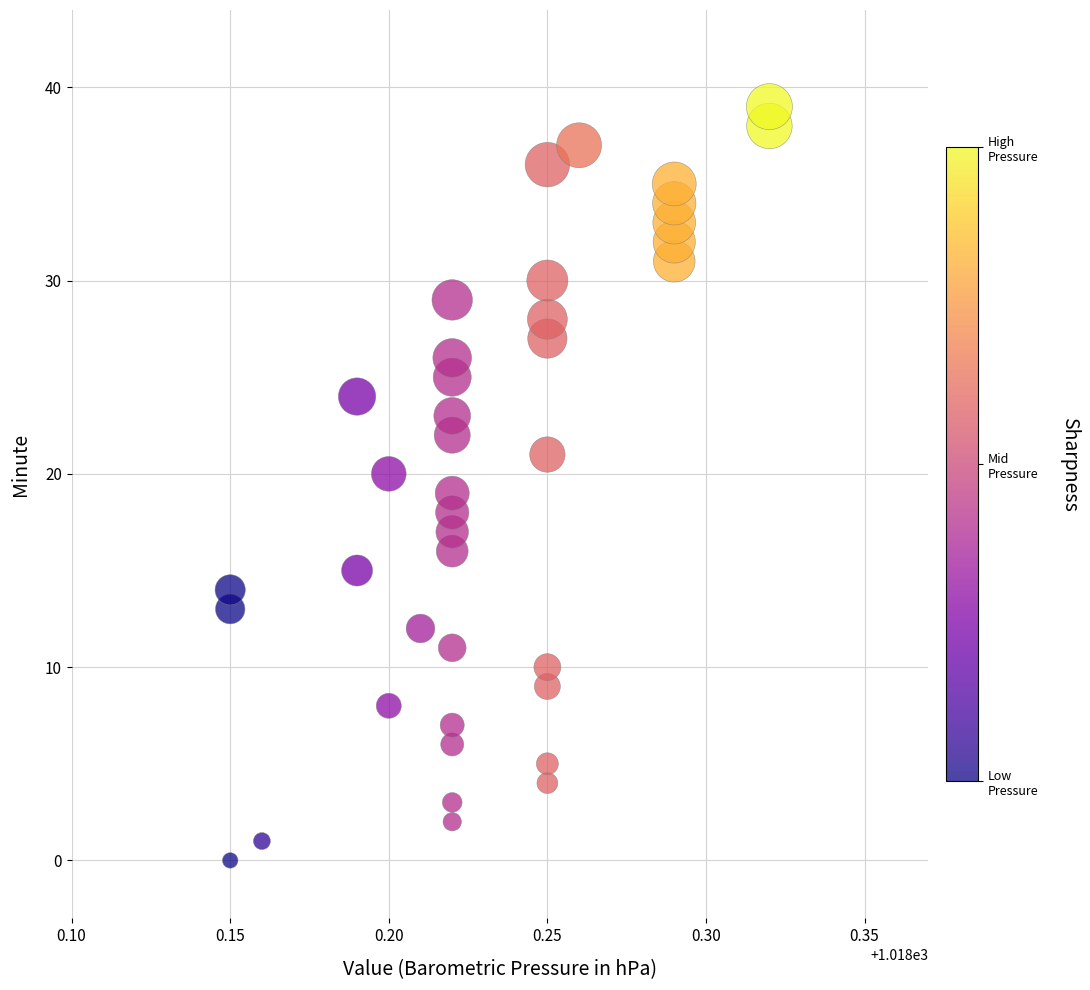

What is the range of Y values (max minus min)?

39